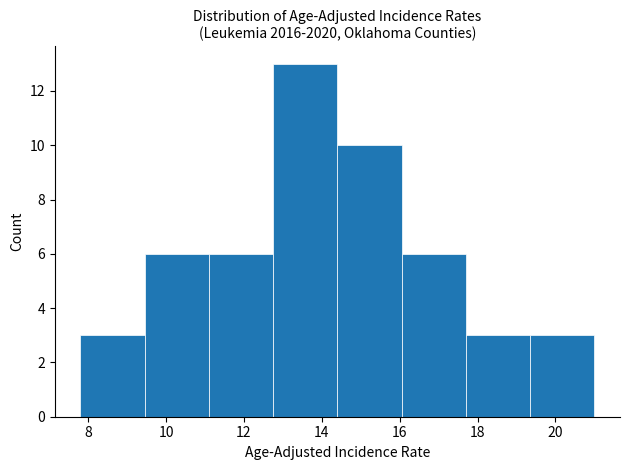

Reading left to right, list every bar in this chart as the range it spans on the x-axis followed by its height. Neither the bar edges nor the heights are printed on the chart, so give them approximately, as read against the axes.

7.80 to 9.45: 3
9.45 to 11.10: 6
11.10 to 12.75: 6
12.75 to 14.40: 13
14.40 to 16.05: 10
16.05 to 17.70: 6
17.70 to 19.35: 3
19.35 to 21.00: 3